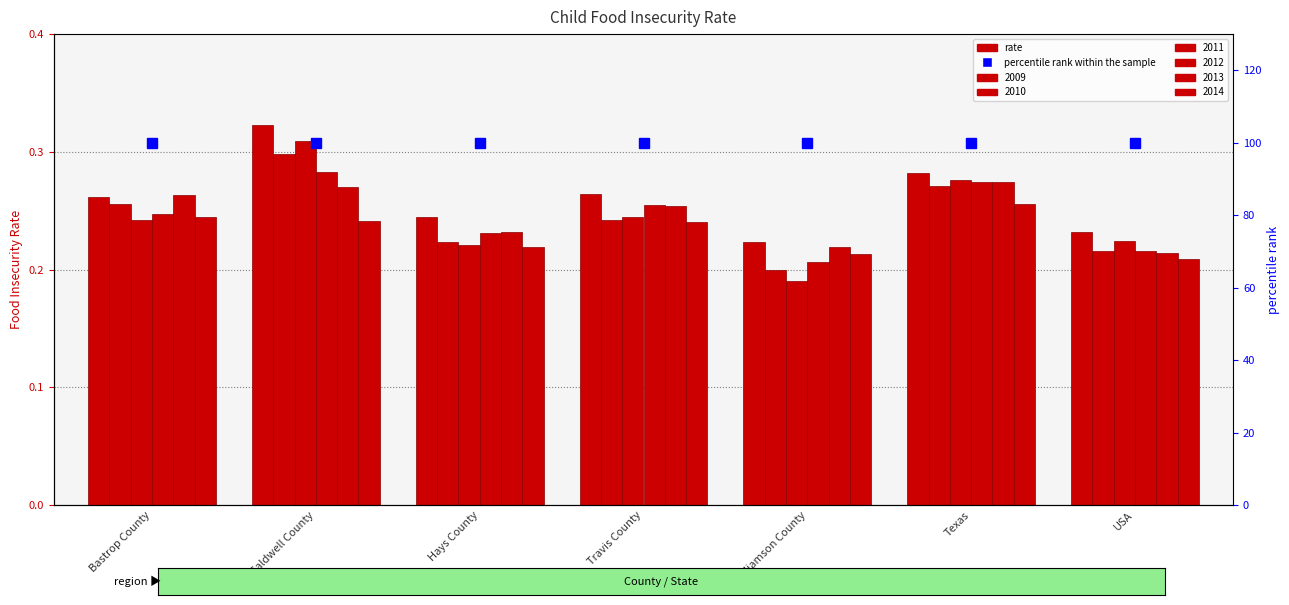

The value of 2013 at Bastrop County is 0.3. True or false?

True